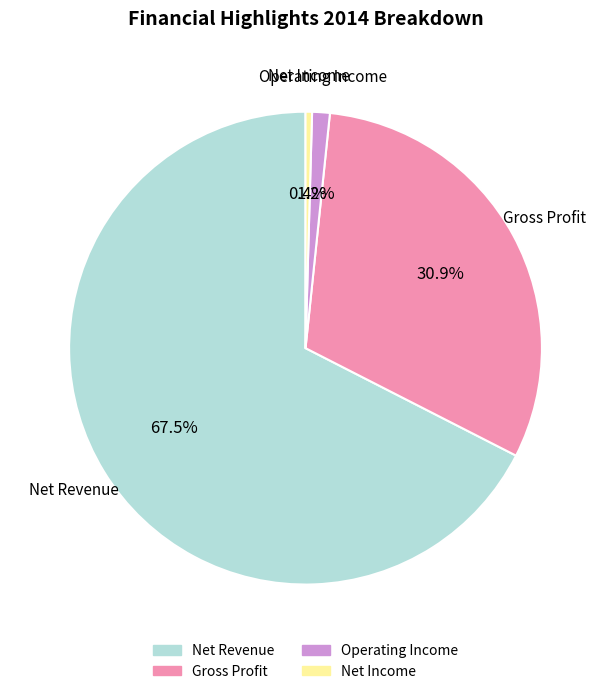

Which has a higher value, Gross Profit or Net Income?

Gross Profit